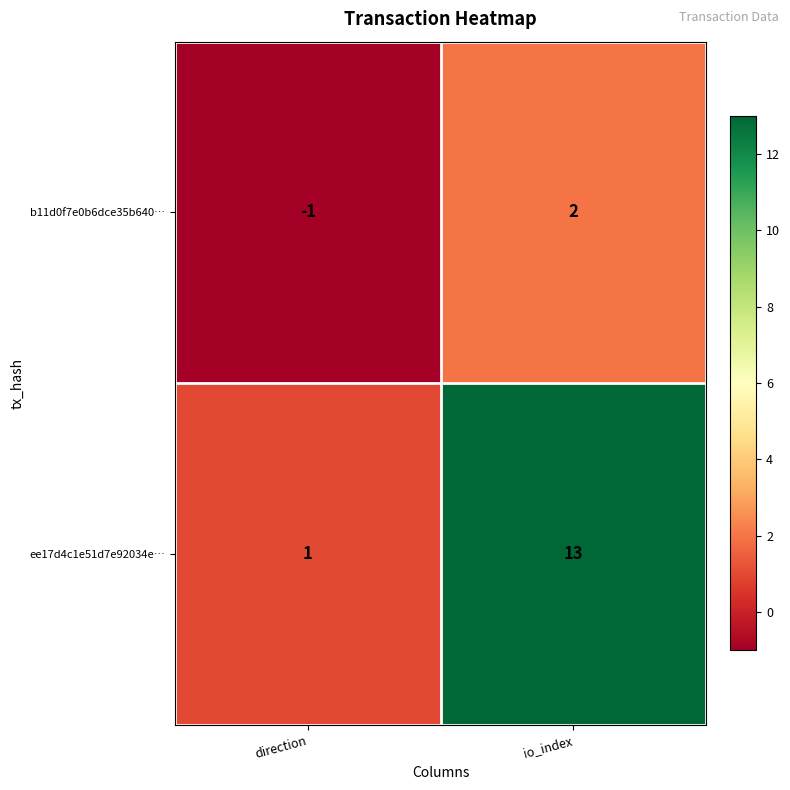

Which series has the largest range (max minus min)?

ee17d4c1e51d7e92034e…